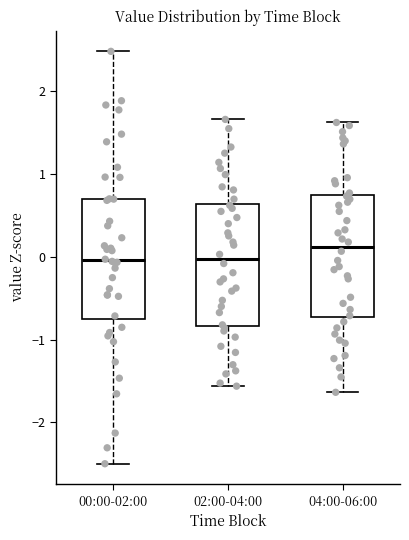

Where does the upper whisker of the box for 02:00-04:00 end on the y-axis? The values are not printed on the chart, so give them approximately, as read against the axis.

1.7